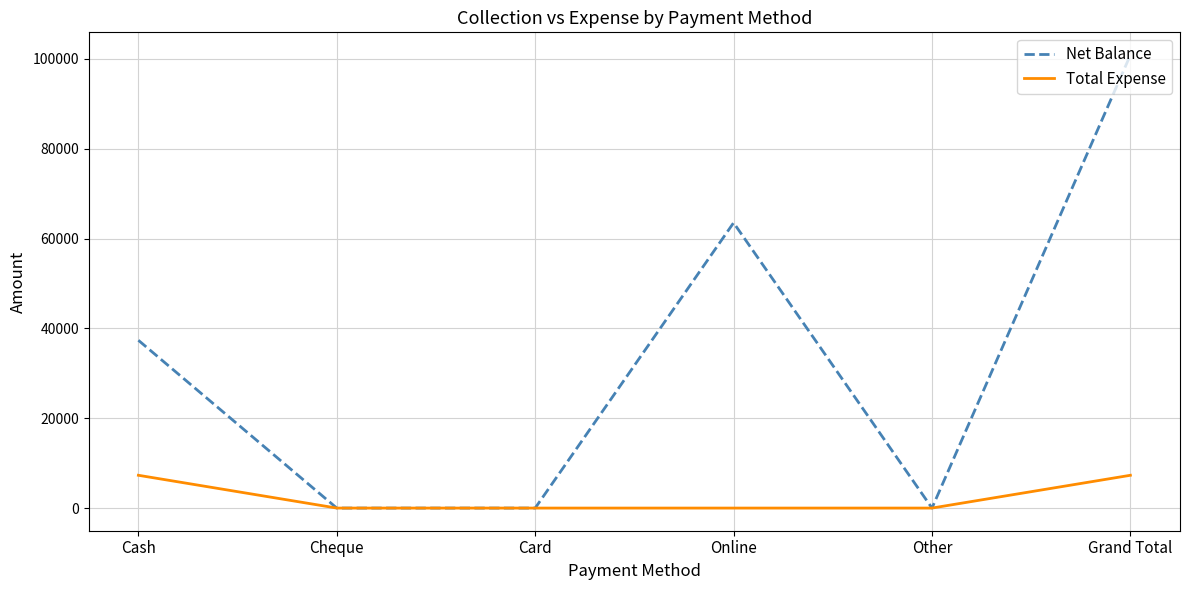

At which category is the sum across all series the highest?

Grand Total